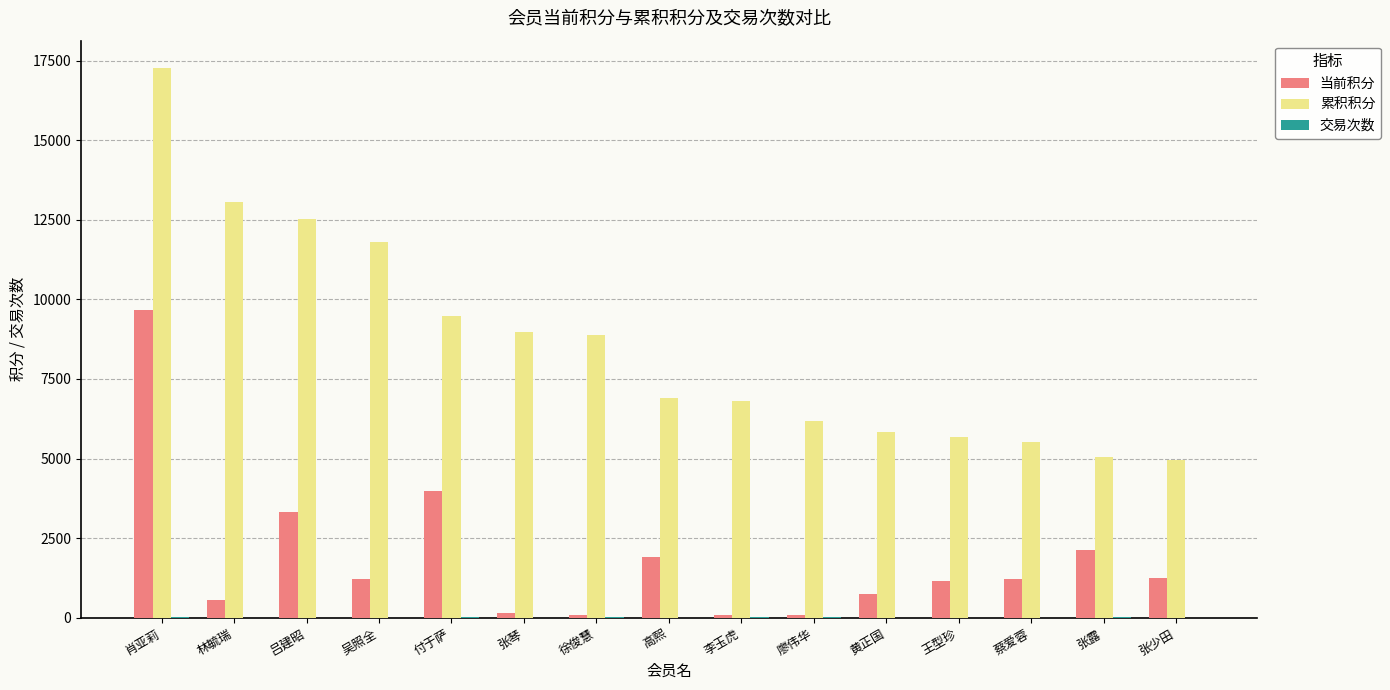

What is the sum of all 累积积分 values?

128821.7